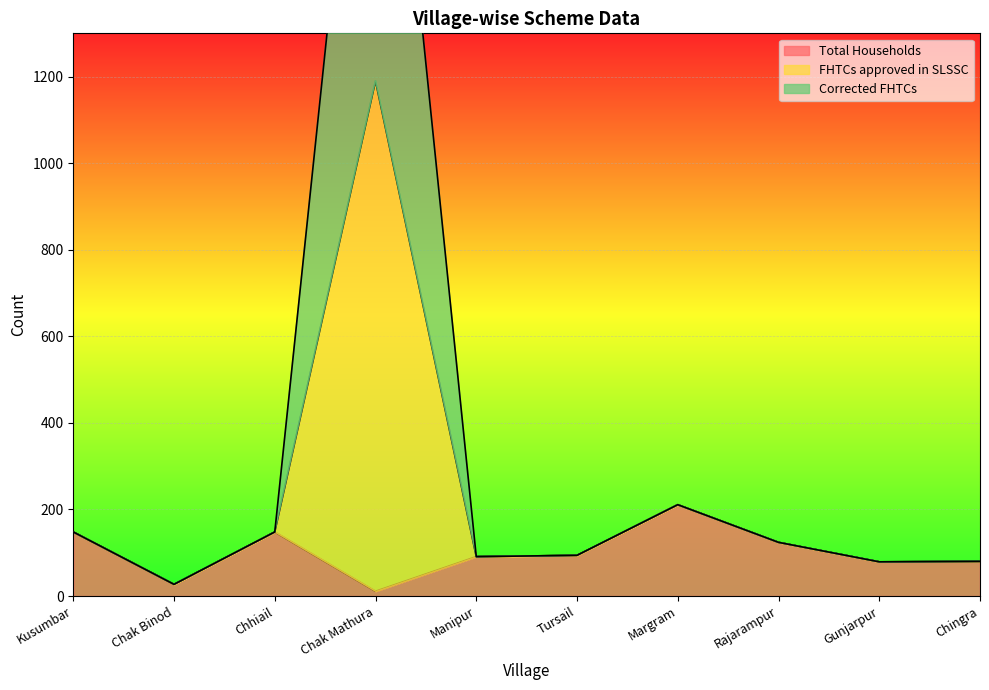

Rank the series at Gunjarpur from lowest to highest value.

Total Households, FHTCs approved in SLSSC, Corrected FHTCs